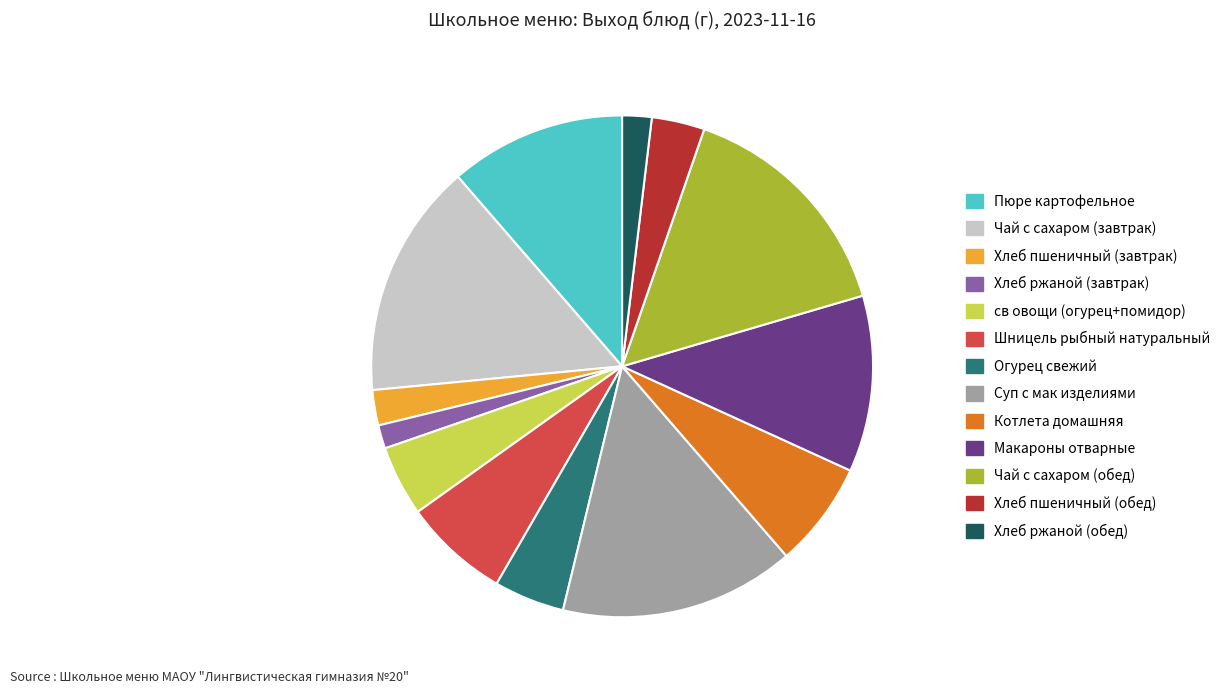

Is the sum of Чай с сахаром (завтрак) and св овощи (огурец+помидор) greater than half?

No